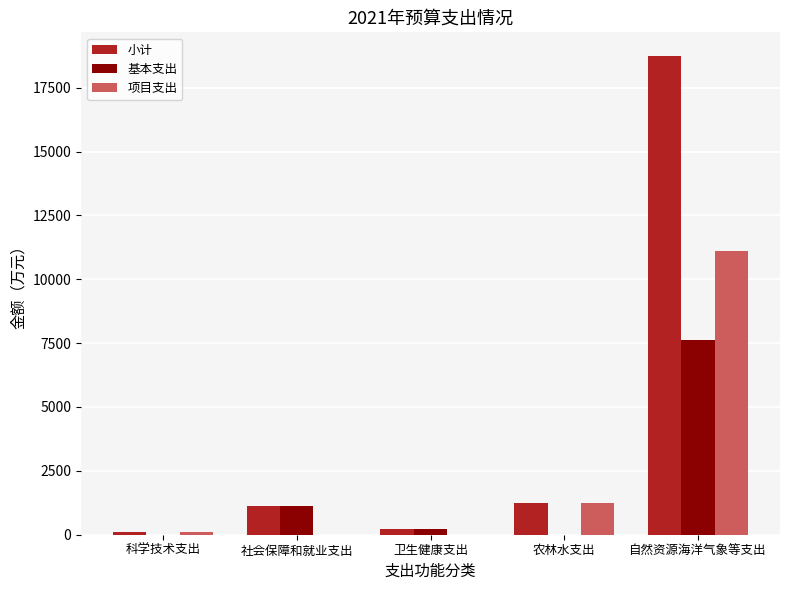

How many values in the 基本支出 series exceed 222?

3